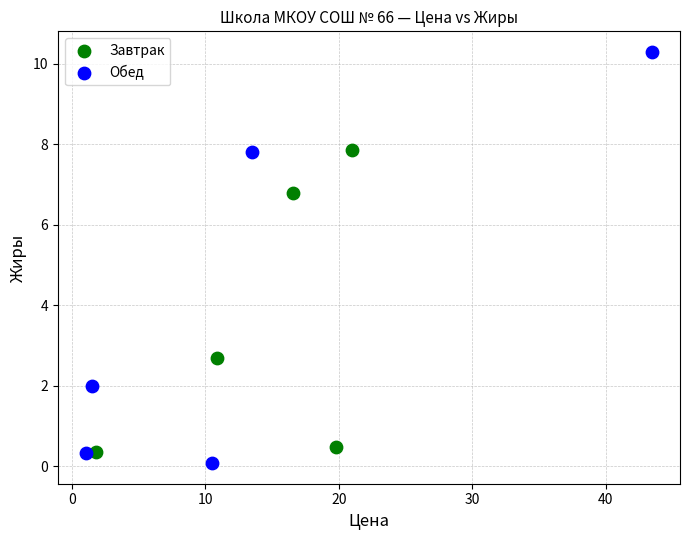

Which series contains the highest Y value?

Обед